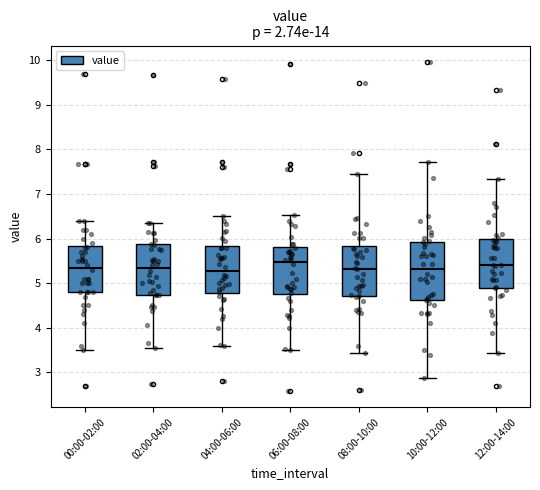

Reading left to right, read every box against the y-axis: the position of its median line, the range the box covers, and the ends of its whiskers. The values are not printed on the chart, so give them approximately, as read against the axis.

00:00-02:00: median 5.4, box 4.8 to 5.8, whiskers 3.5 to 6.4
02:00-04:00: median 5.3, box 4.7 to 5.9, whiskers 3.5 to 6.4
04:00-06:00: median 5.3, box 4.8 to 5.8, whiskers 3.6 to 6.5
06:00-08:00: median 5.5, box 4.8 to 5.8, whiskers 3.5 to 6.5
08:00-10:00: median 5.3, box 4.7 to 5.8, whiskers 3.4 to 7.4
10:00-12:00: median 5.3, box 4.6 to 5.9, whiskers 2.9 to 7.7
12:00-14:00: median 5.4, box 4.9 to 6.0, whiskers 3.4 to 7.3